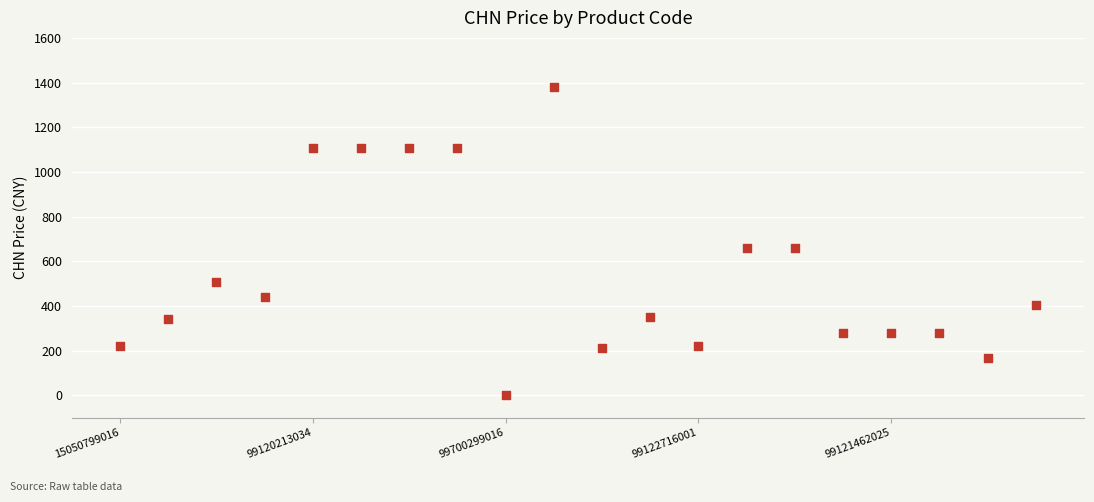

What is the range of Y values (max minus min)?

1380